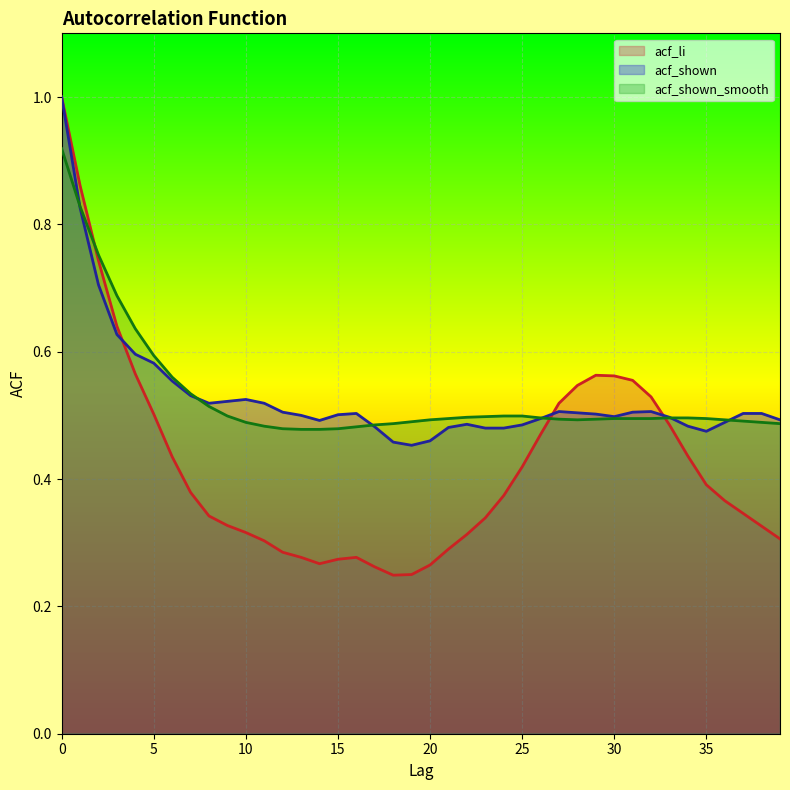

Does the chart display data point markers on the line(s)?

No